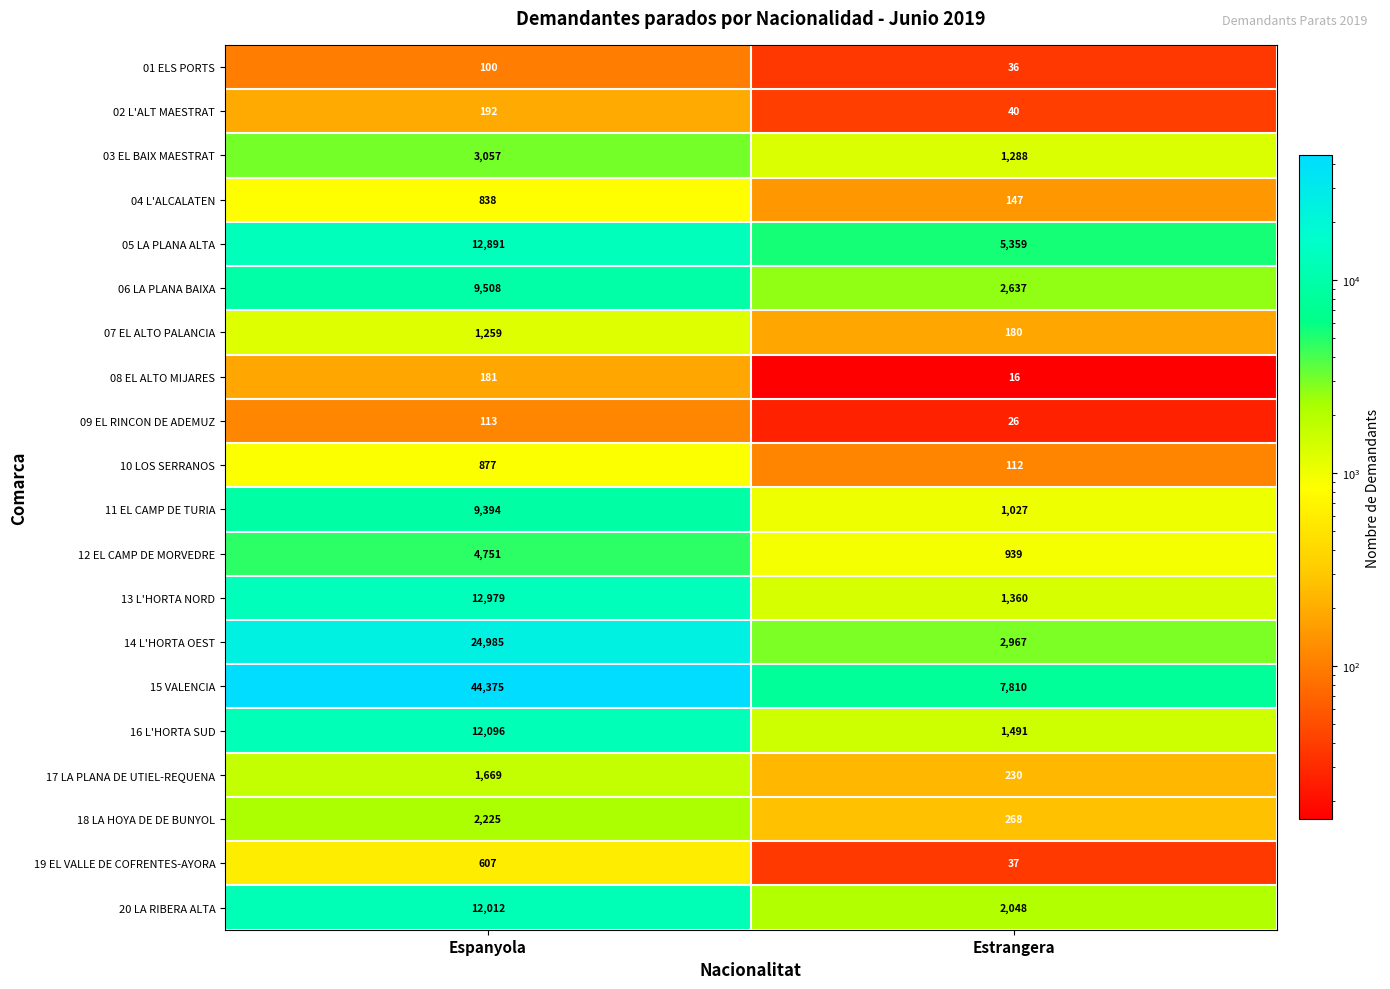

What is the difference between the maximum and minimum values in the 01 ELS PORTS series?

64